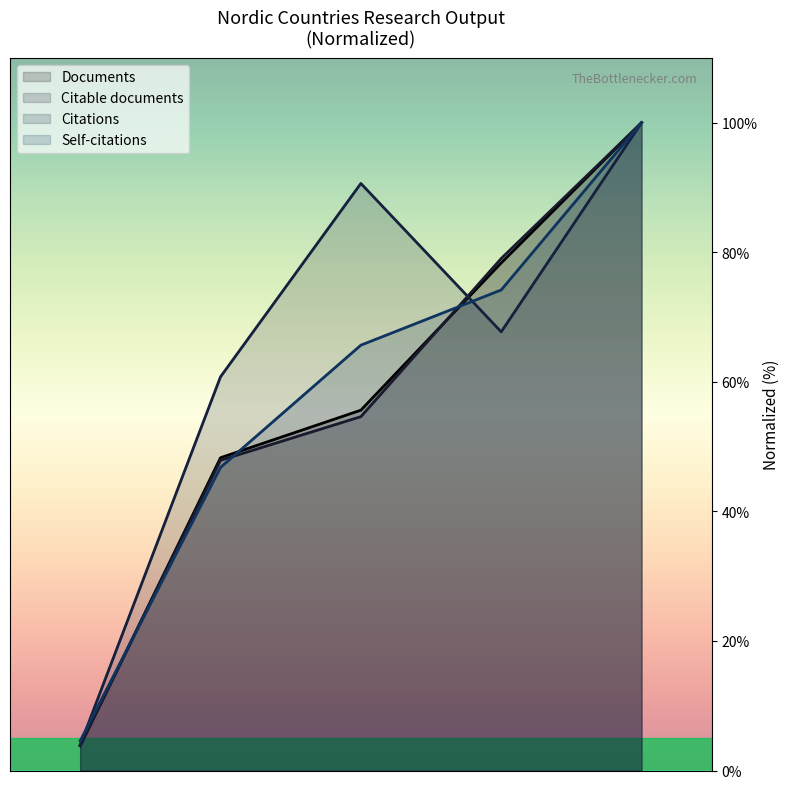

Which series has the largest total across all categories?

Citations